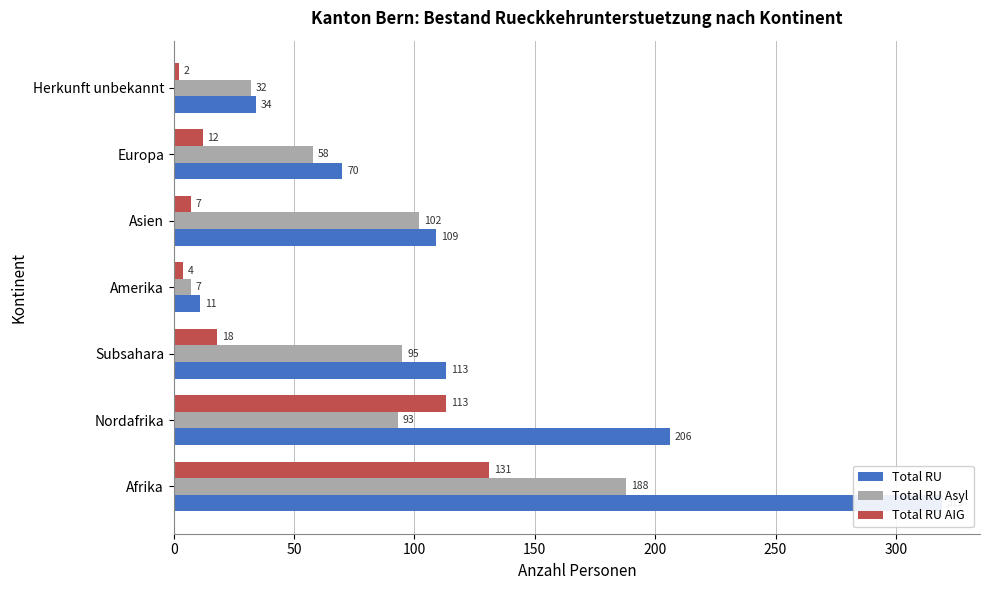

What is the difference between the highest and lowest values at Europa?

58